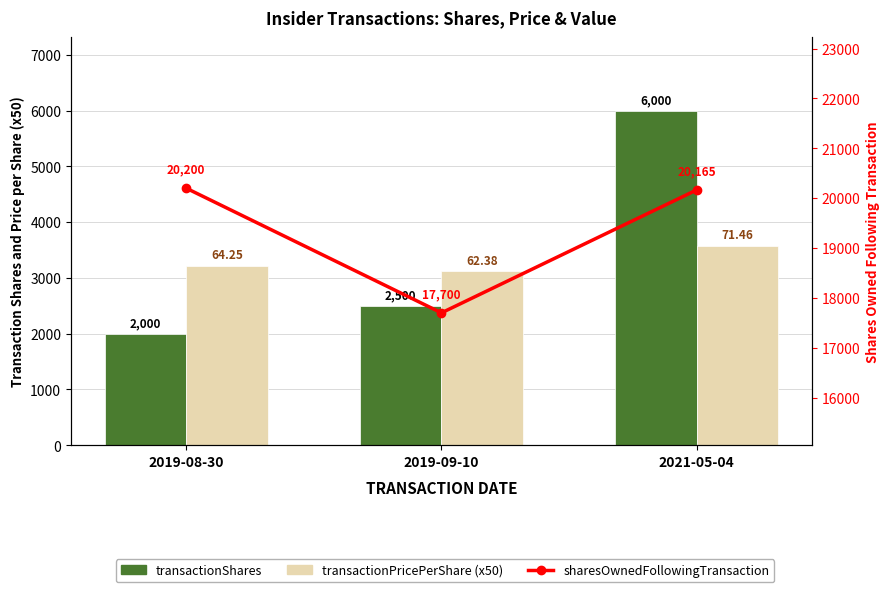

What are all the series names shown in the legend?

transactionShares, transactionPricePerShare (x50), sharesOwnedFollowingTransaction